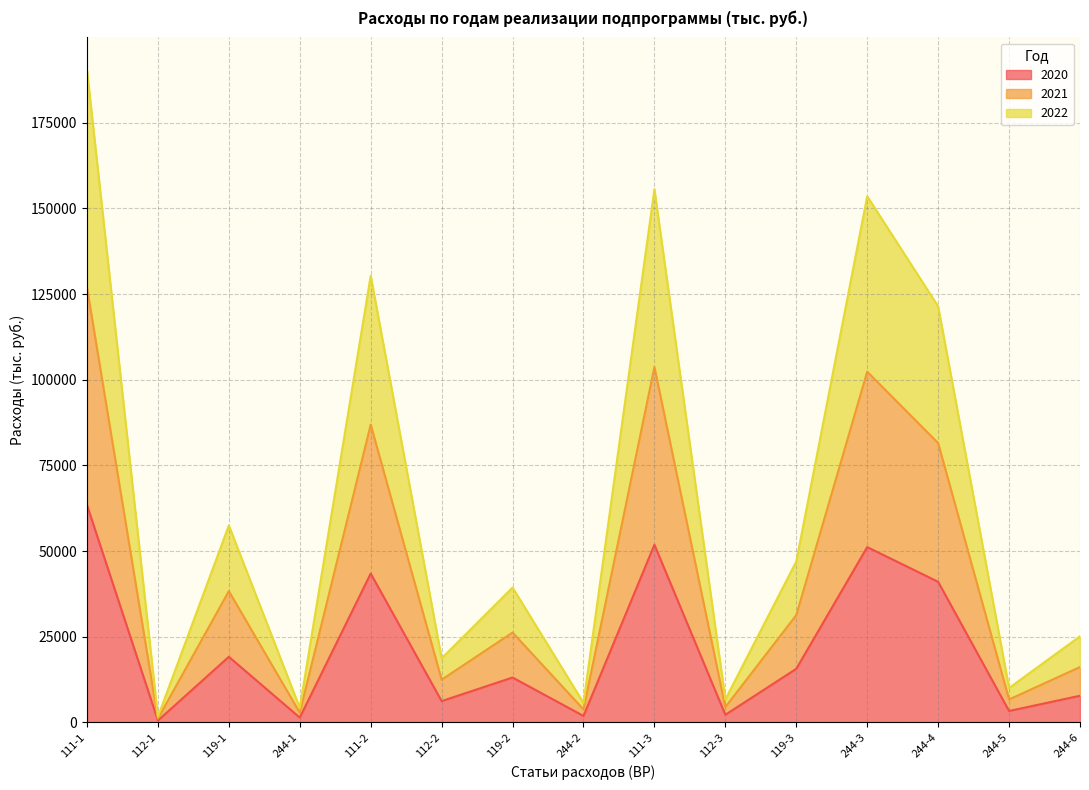

Which series has the widest spread of values?

2021